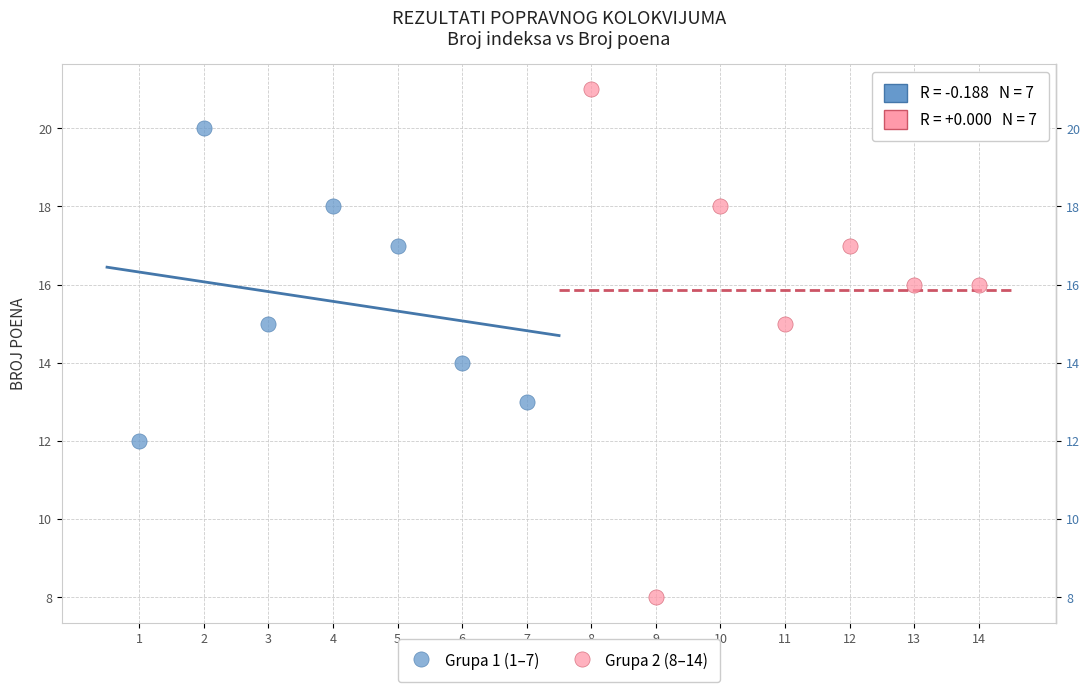

Which series contains the highest Y value?

Grupa 2 (8–14)